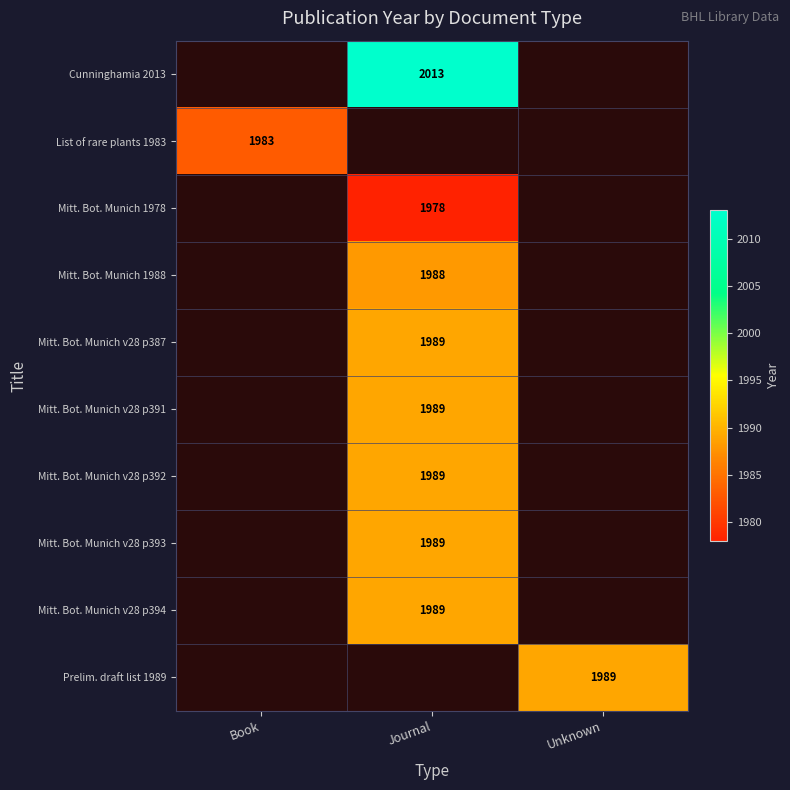

Which category has the highest value across all series?

Journal